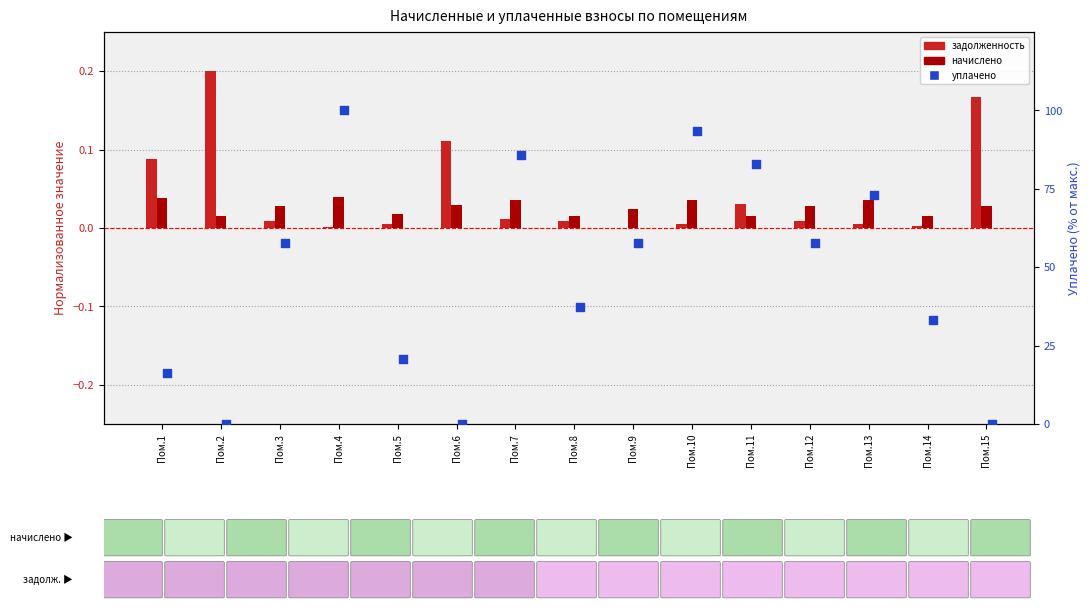

What are all the series names shown in the legend?

задолженность, начислено, уплачено